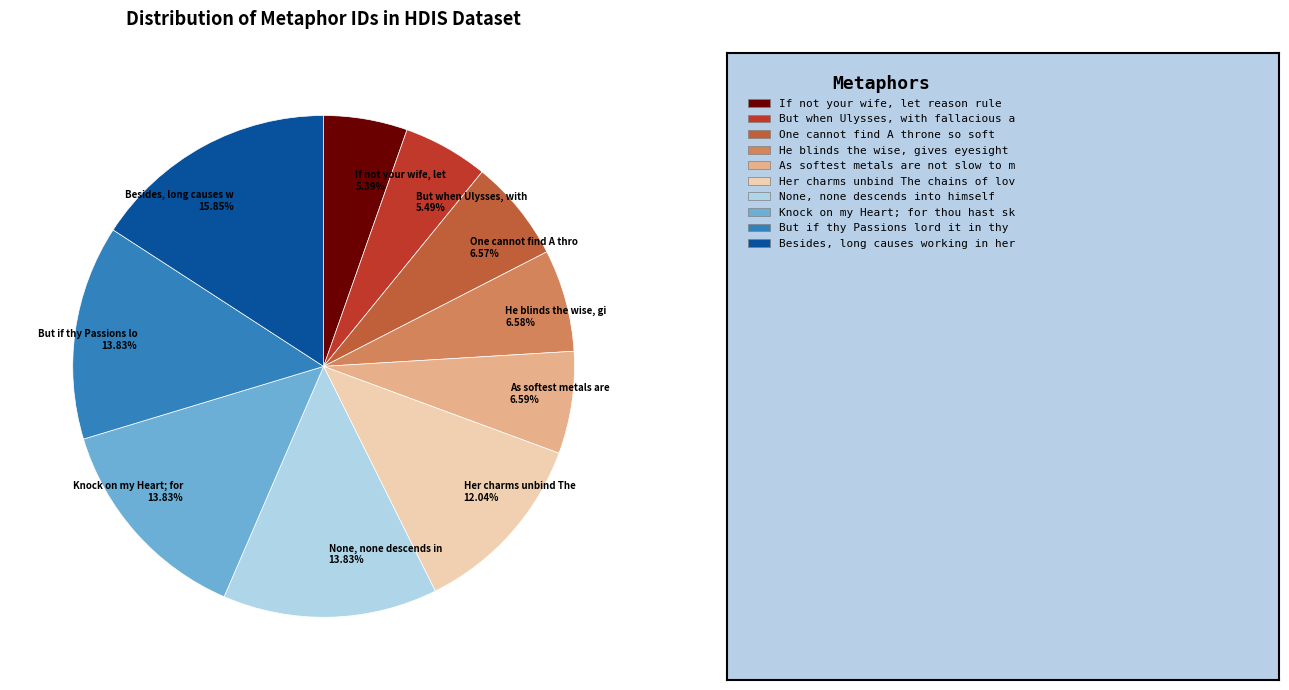

Do If not your wife, let 5.39% and Her charms unbind The 12.04% together represent more than half of the pie?

No